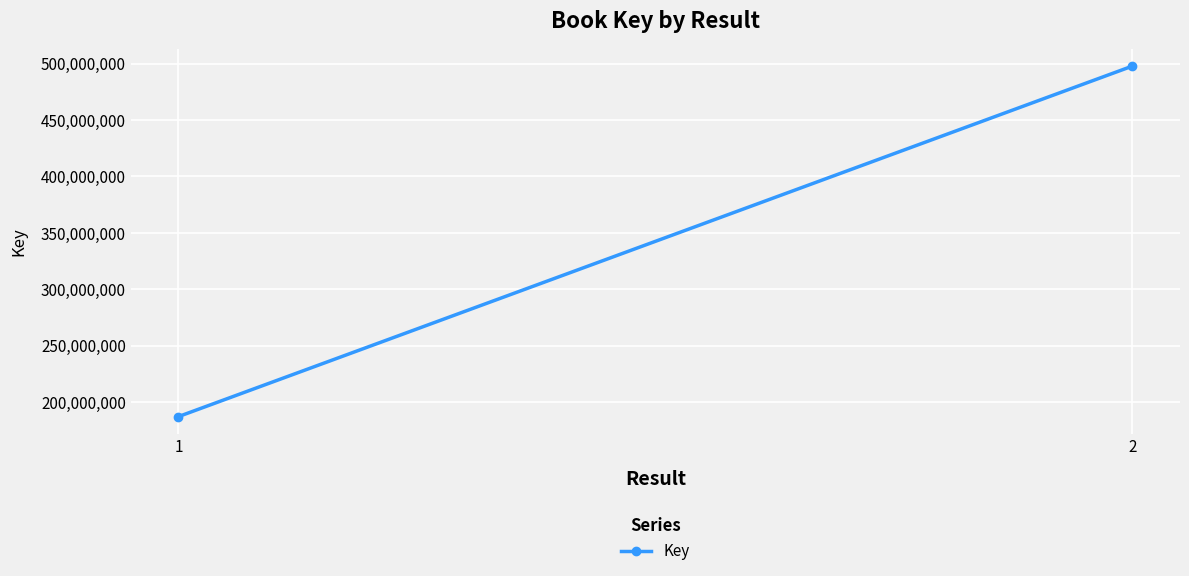

What is the difference between the maximum and minimum values?

310574085